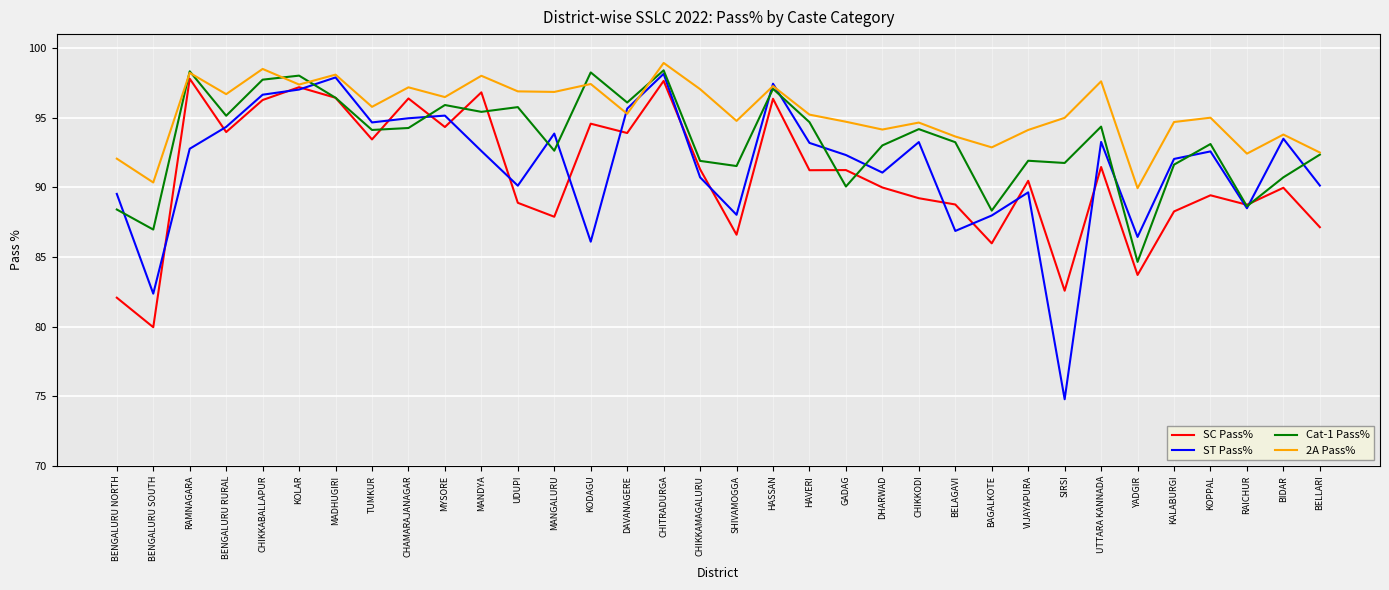

The SC Pass% series shows 86.0 at BAGALKOTE. True or false?

True